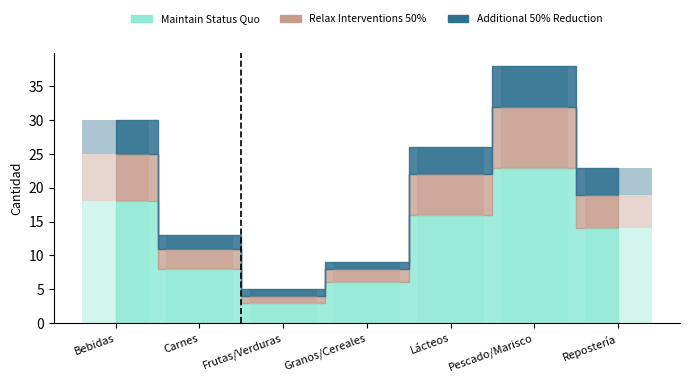

Is the value of Relax Interventions 50% at Bebidas greater than the value of Maintain Status Quo at Bebidas?

No